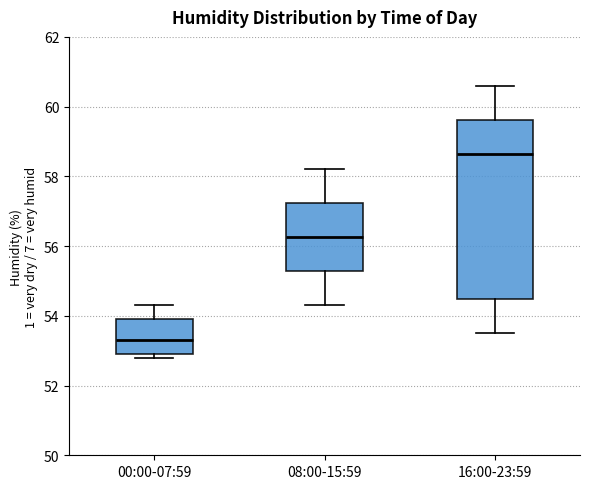

Where is the lower edge of the box for 00:00-07:59 on the y-axis? The values are not printed on the chart, so give them approximately, as read against the axis.

53.0